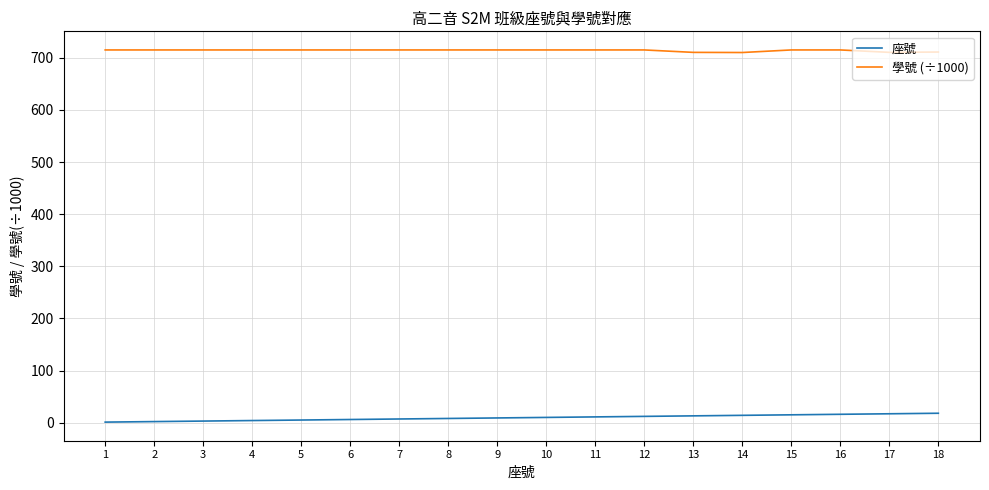

Which series has the largest total across all categories?

學號 (÷1000)